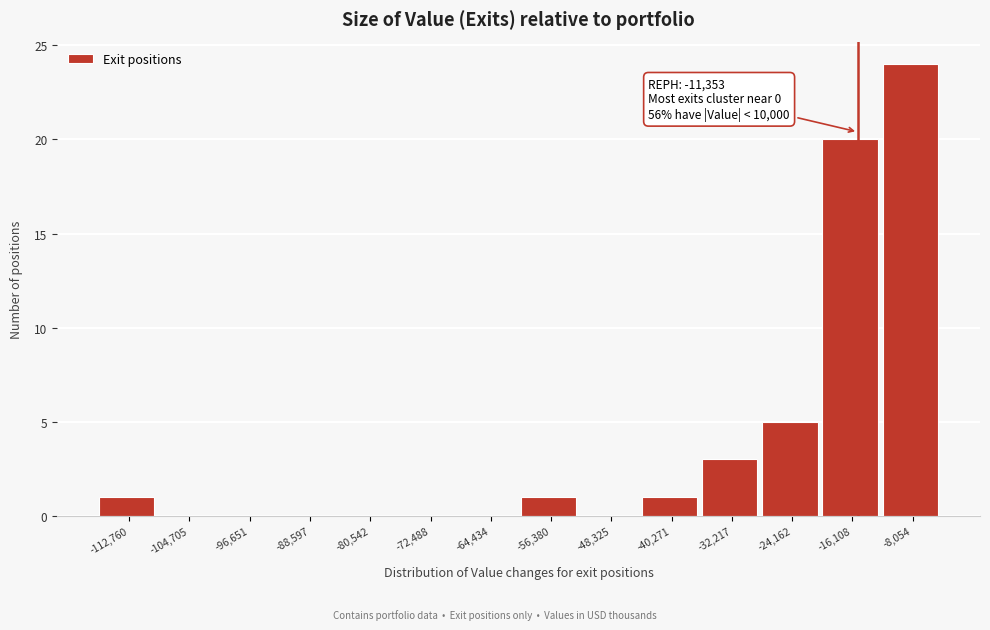

Reading left to right, extract all data points from this chart.

-112,760=1	-104,705=0	-96,651=0	-88,597=0	-80,542=0	-72,488=0	-64,434=0	-56,380=1	-48,325=0	-40,271=1	-32,217=3	-24,162=5	-16,108=20	-8,054=24